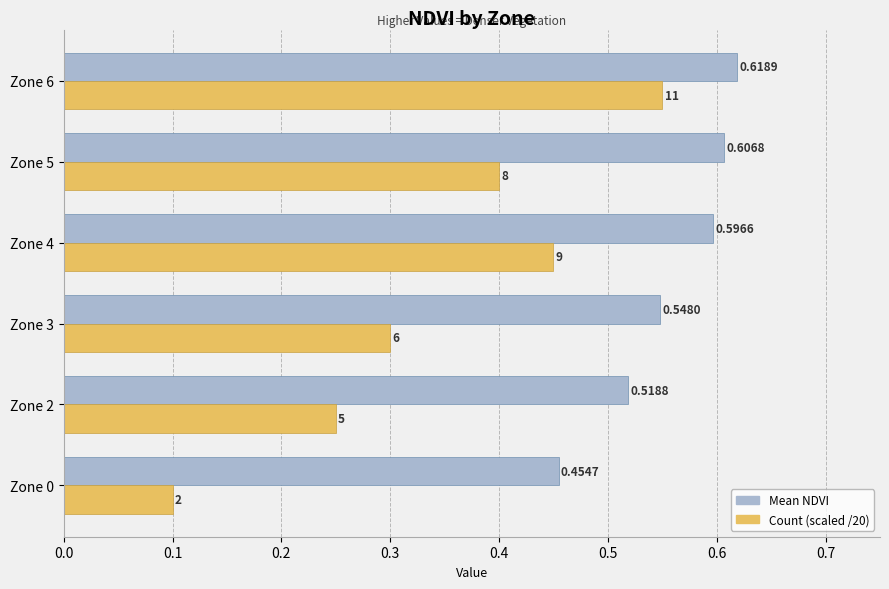

At which category is the sum across all series the highest?

Zone 6